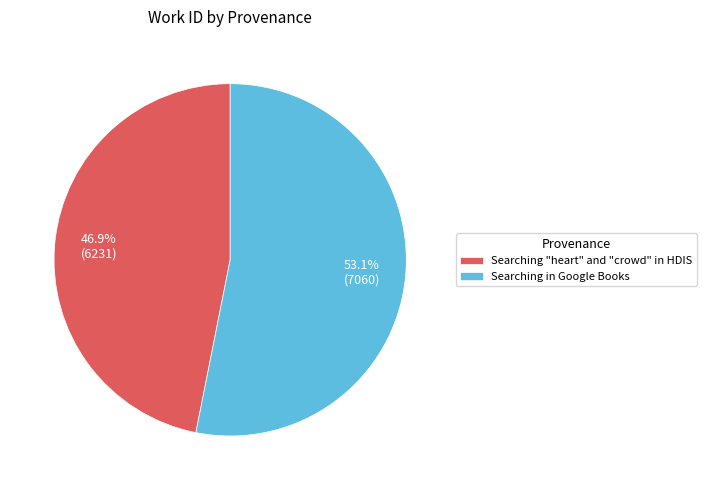

What percentage is the Searching "heart" and "crowd" in HDIS slice, to the nearest percent?

47%